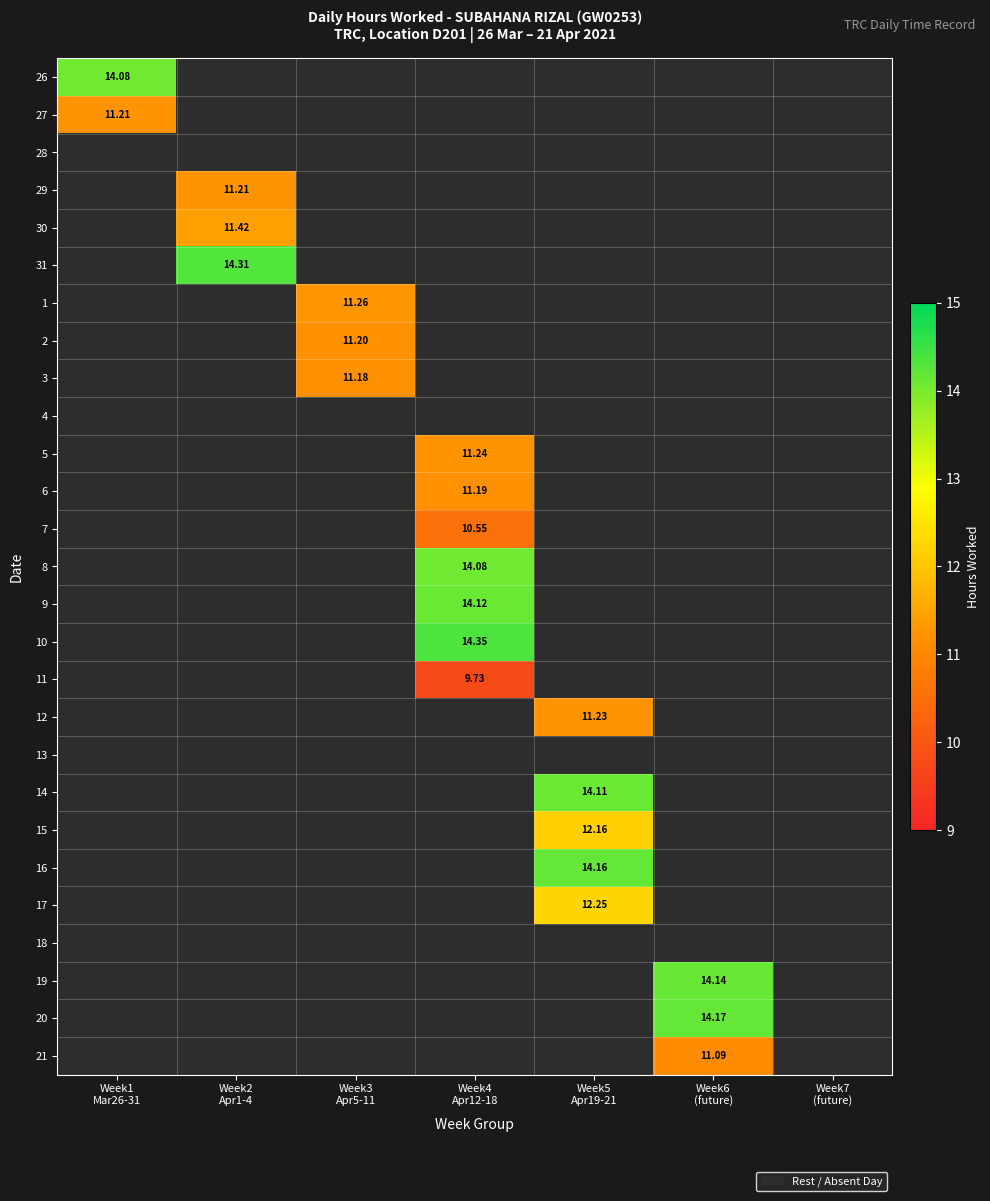

Which has a higher value, Week4
Apr12-18 or Week5
Apr19-21?

Week5
Apr19-21